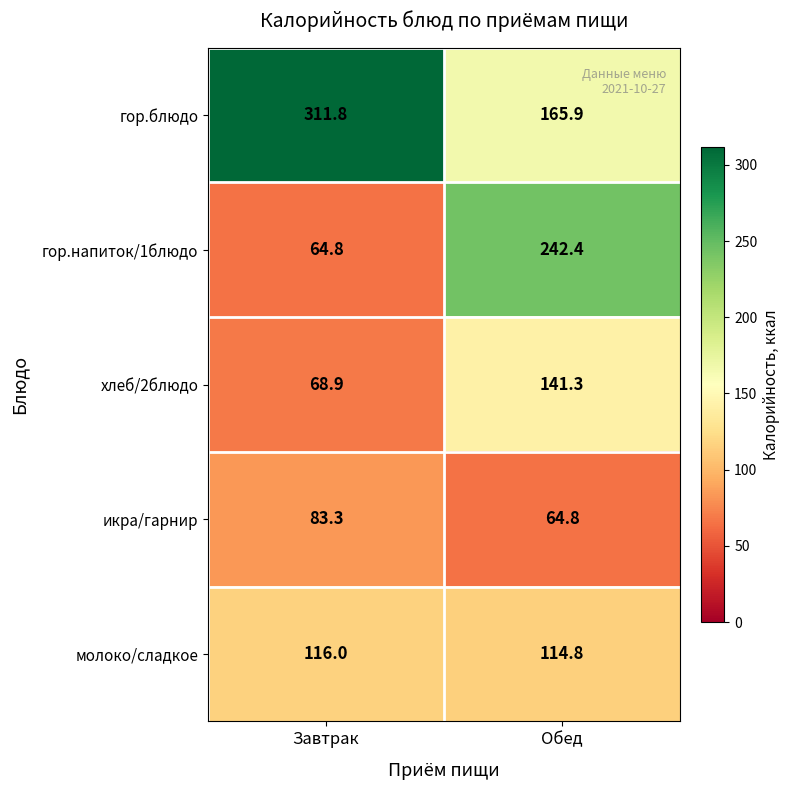

List the series in order of their peak value, highest first.

гор.блюдо, гор.напиток/1блюдо, хлеб/2блюдо, молоко/сладкое, икра/гарнир